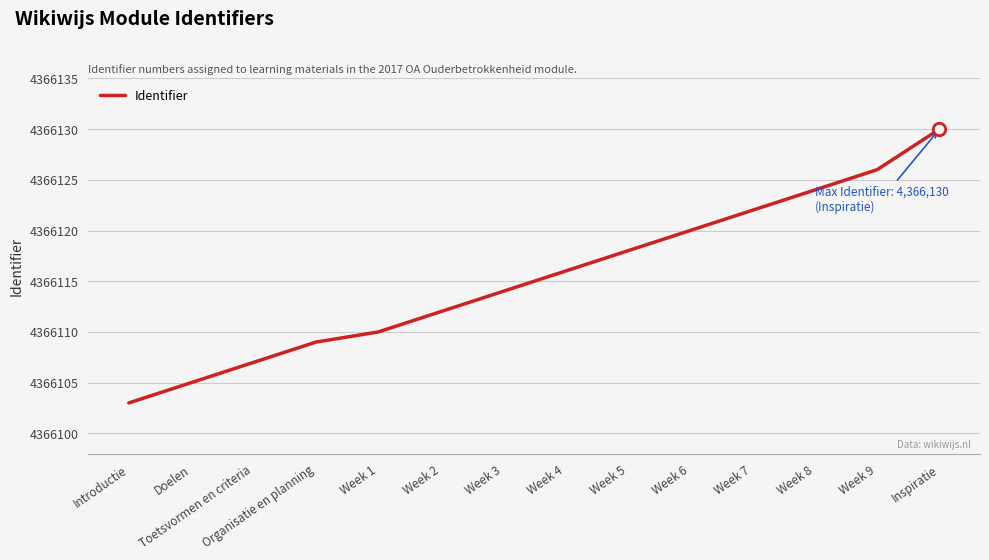

What is the ratio of the value at Inspiratie to the value at Week 3?

1.0